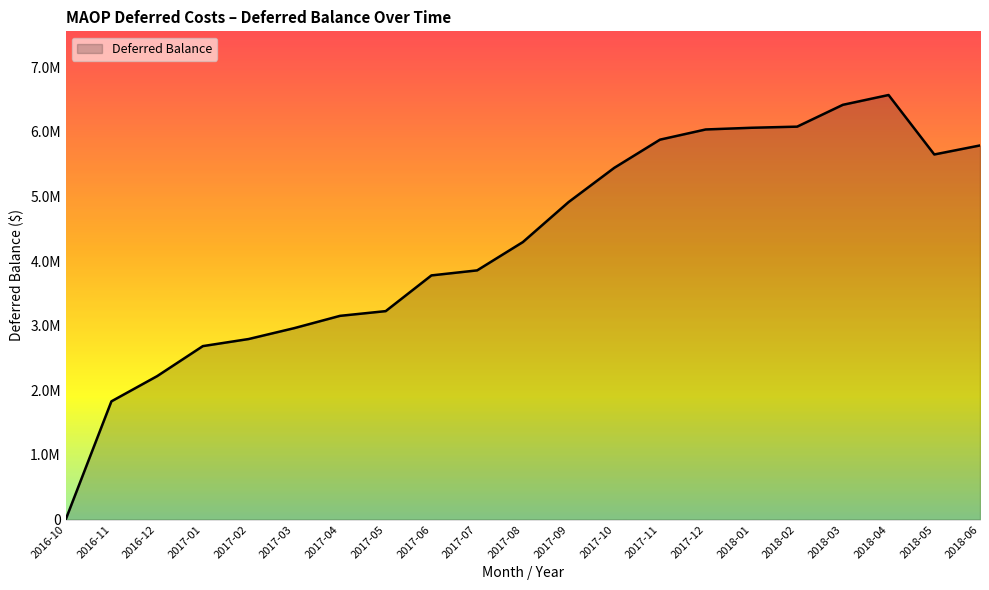

What is the average value?

4269695.0